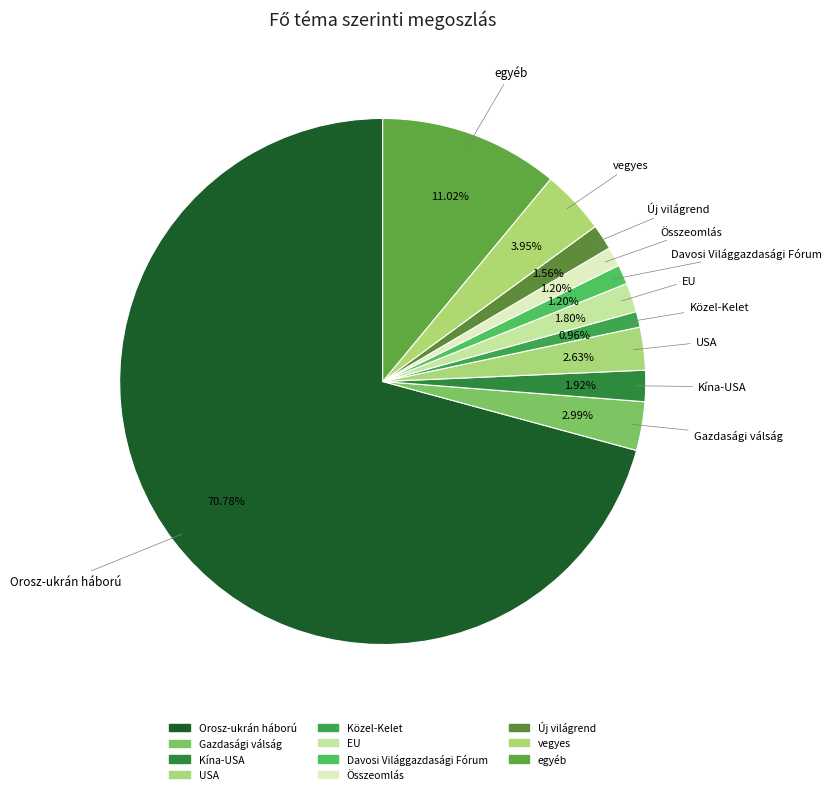

To the nearest percent, what percentage of the pie is Gazdasági válság?

3%